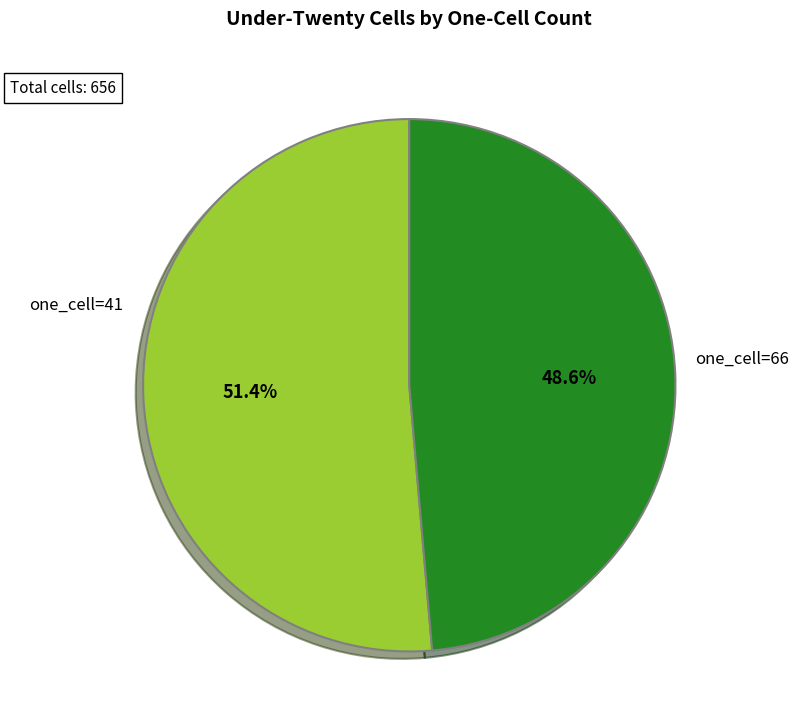

To the nearest percent, what is the average slice percentage?

50%